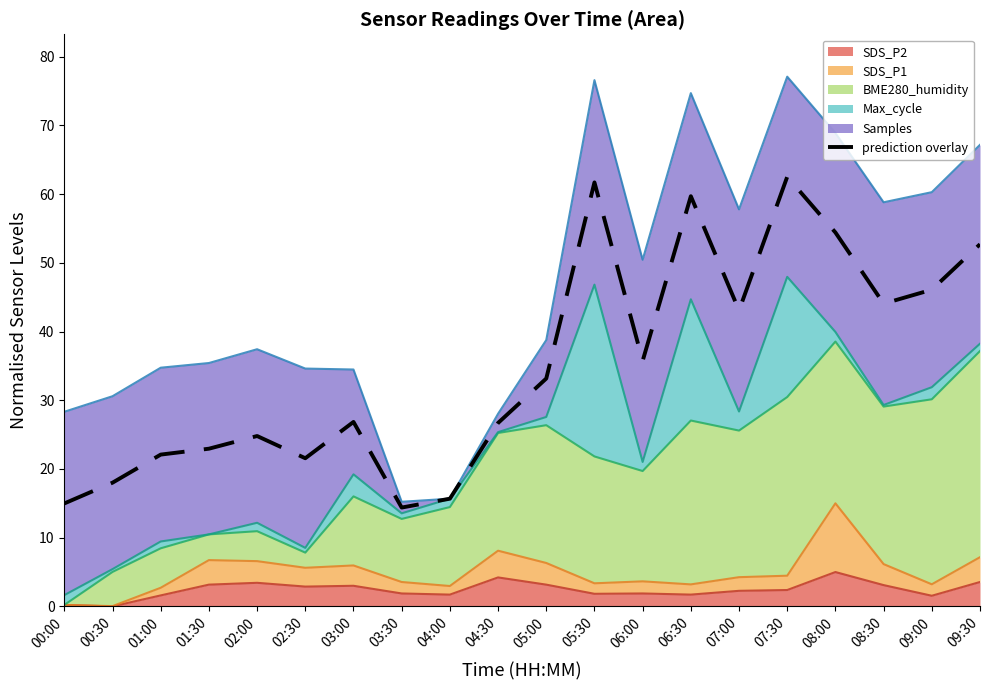

The chart shows a value of 26.8 at 03:00. True or false?

True